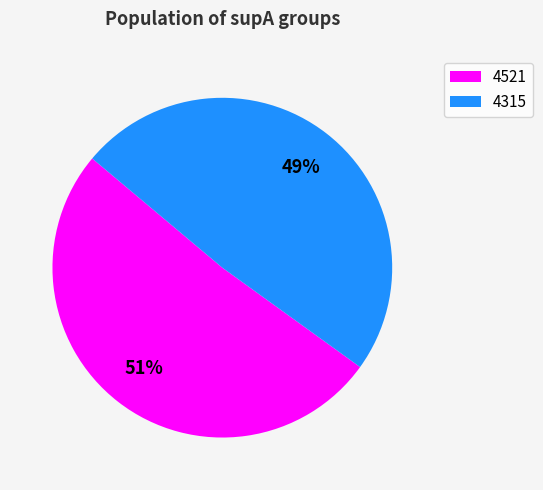

Which slice is the largest?

4521